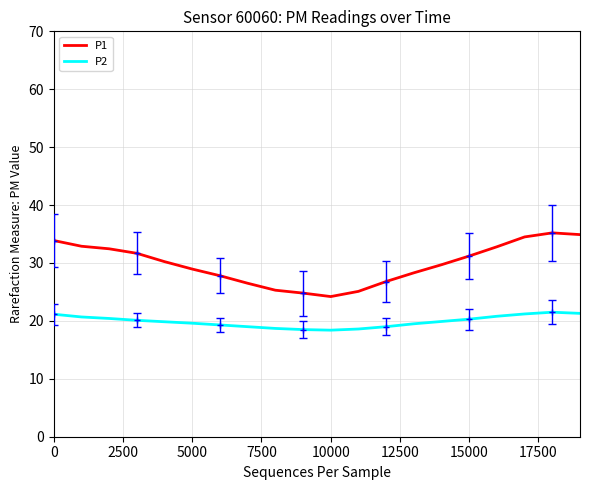

Reading left to right, list all the values displayed in this chart.

P1: 33.9	32.9	32.5	31.7	30.2	28.9	27.8	26.5	25.3	24.8	24.2	25.1	26.8	28.3	29.7	31.2	32.8	34.5	35.2	34.9
P2: 21.1	20.7	20.4	20.1	19.9	19.6	19.3	19.0	18.7	18.5	18.4	18.6	19.0	19.5	19.9	20.3	20.8	21.2	21.5	21.3